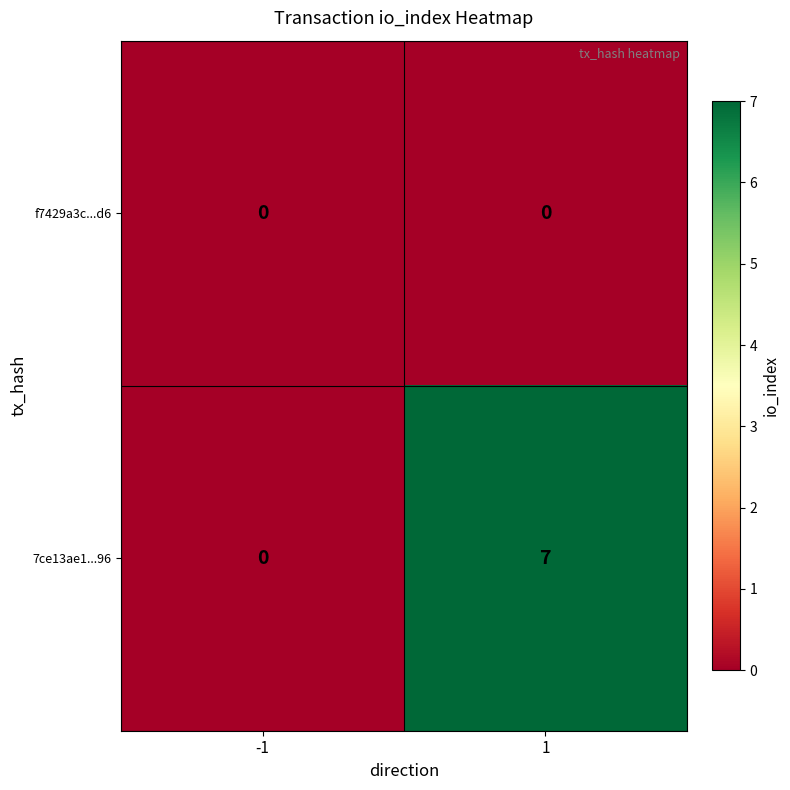

Between -1 and 1, which series saw the biggest shift?

7ce13ae1...96